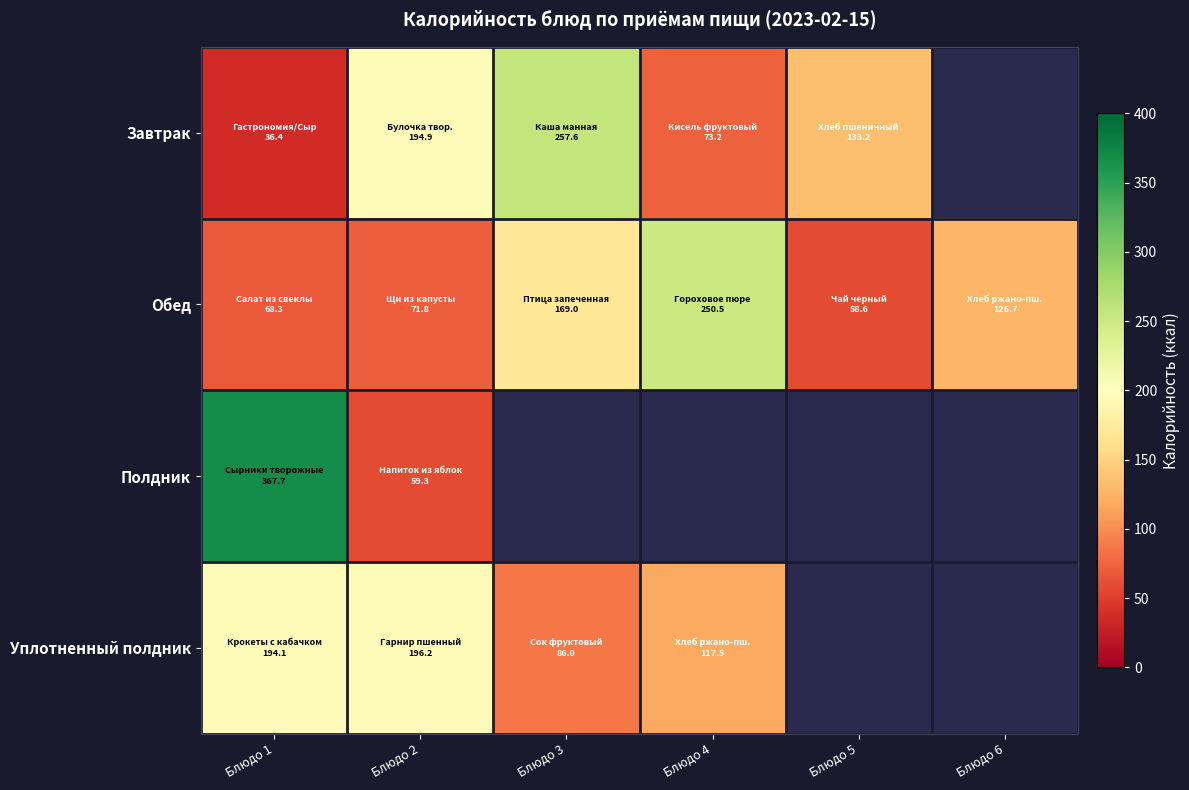

Rank the categories by Полдник value from highest to lowest.

Блюдо 1, Блюдо 2, Блюдо 3, Блюдо 4, Блюдо 5, Блюдо 6